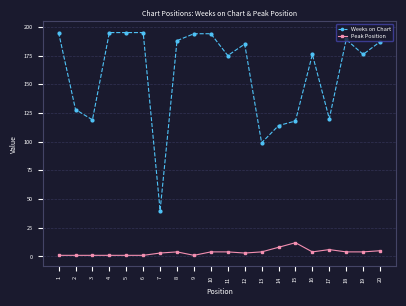

Read the Weeks on Chart value at 16, to the nearest 10.

180